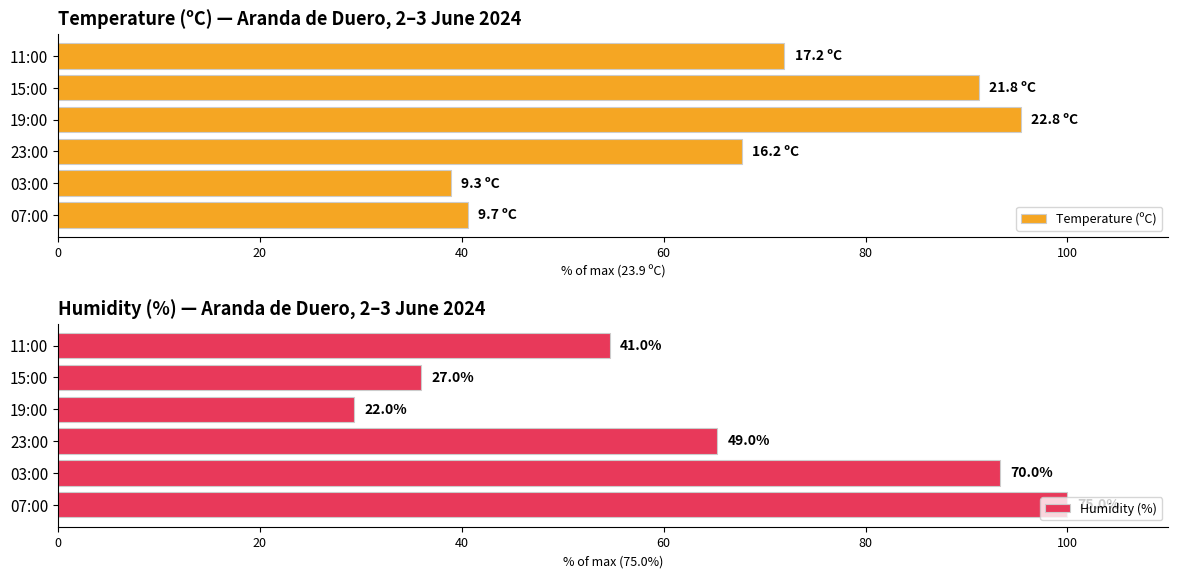

Which series has the widest spread of values?

Humidity (%)